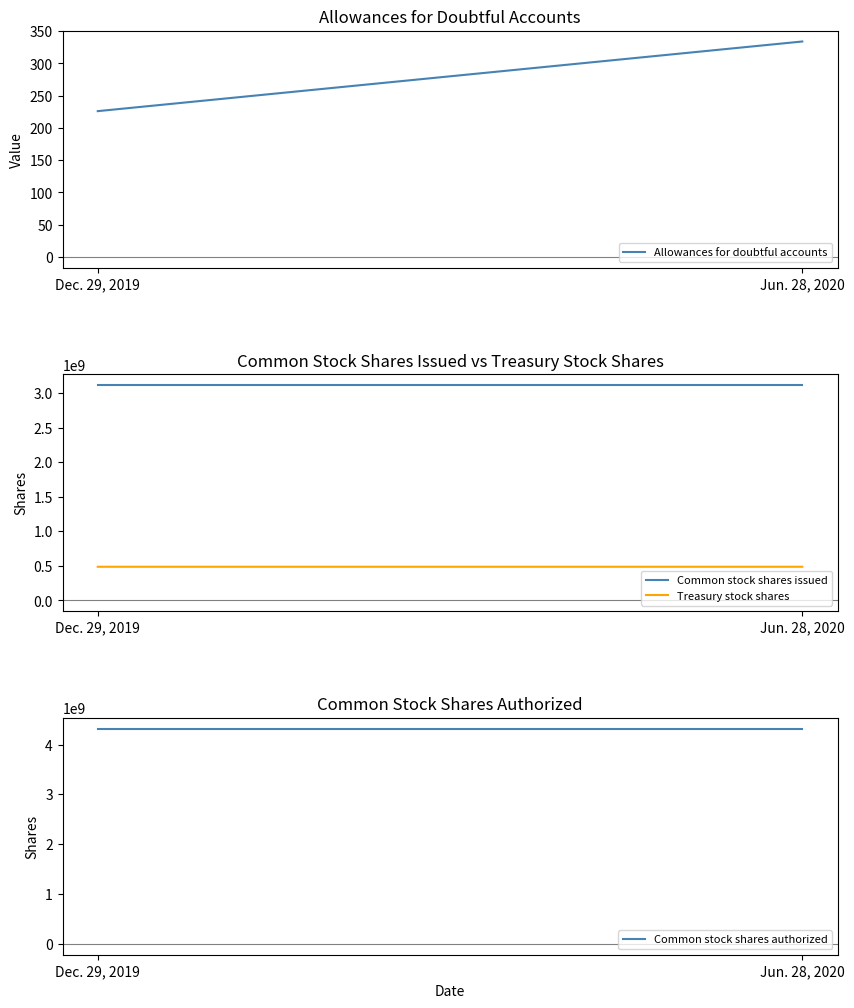

What is the minimum value for Common stock shares issued?

3119843000